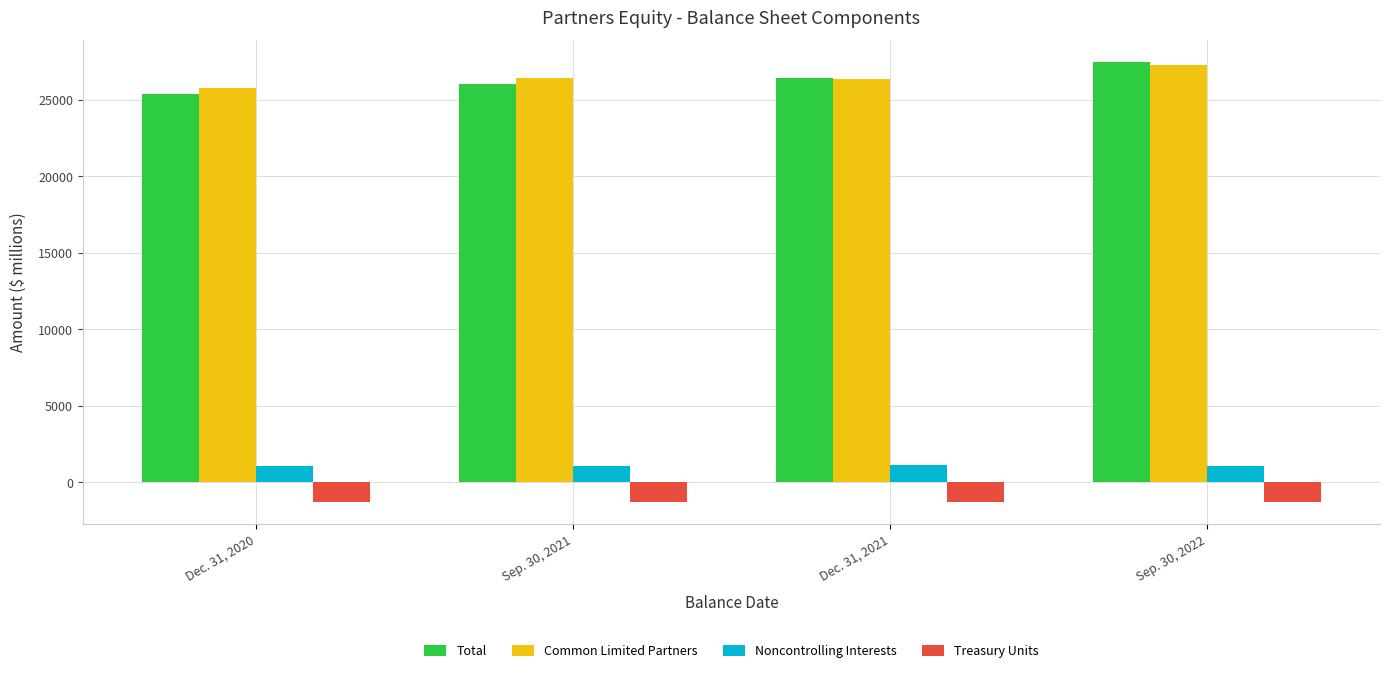

Which series changed the most between Dec. 31, 2020 and Sep. 30, 2021?

Common Limited Partners